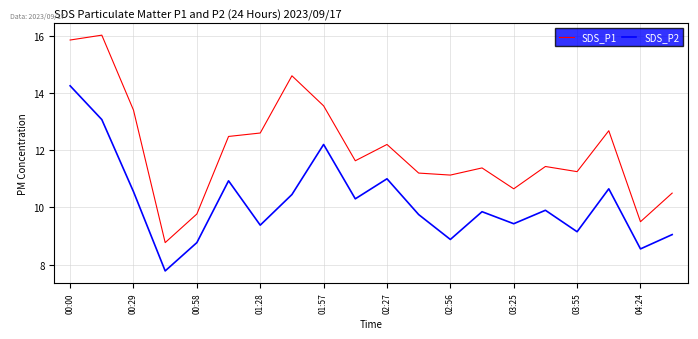

What is the lowest value of the SDS_P2 series?

7.8